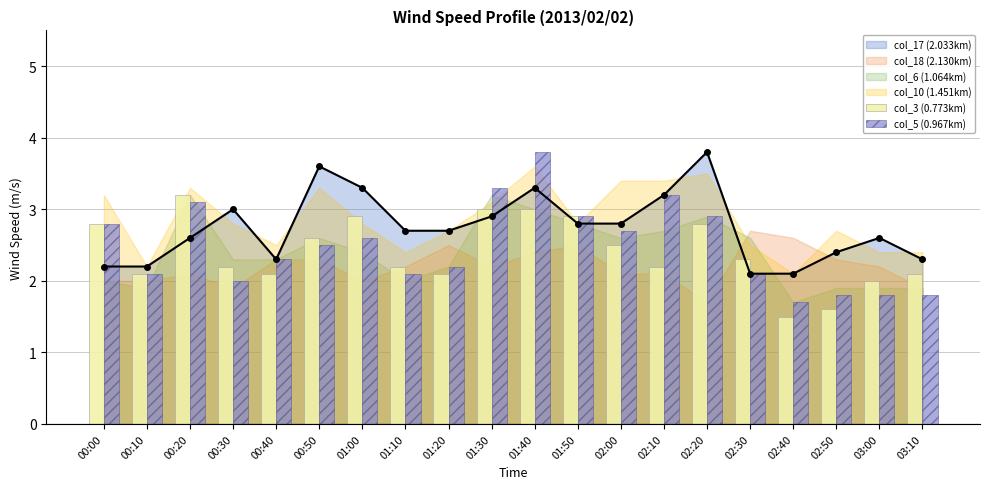

What is the difference between the maximum and minimum values in the col_5 (0.967km) series?

2.1